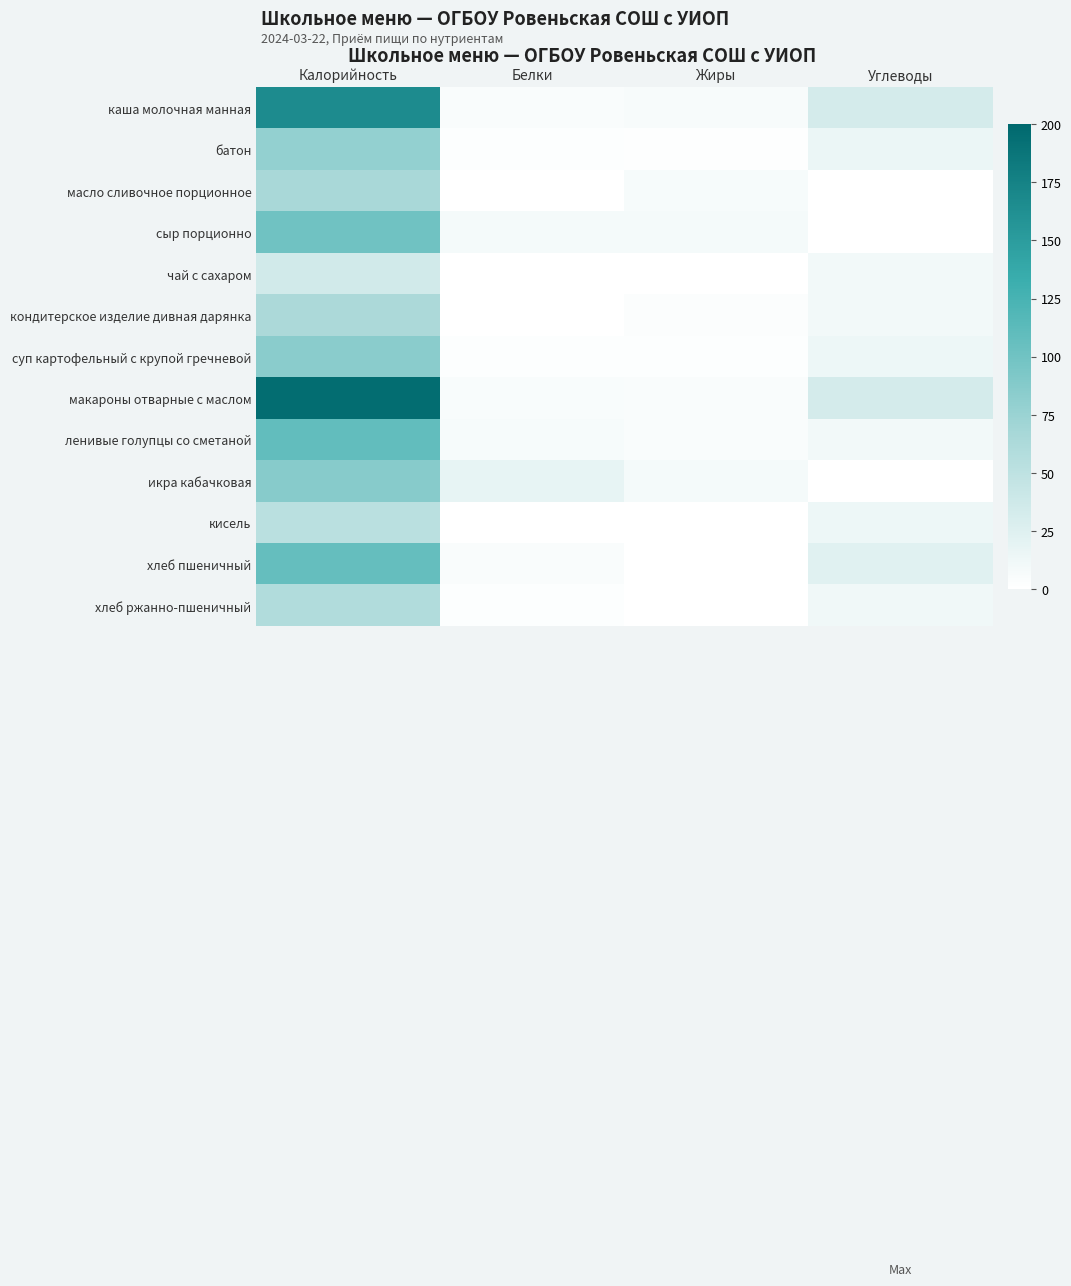

Which series has the largest range (max minus min)?

макароны отварные с маслом